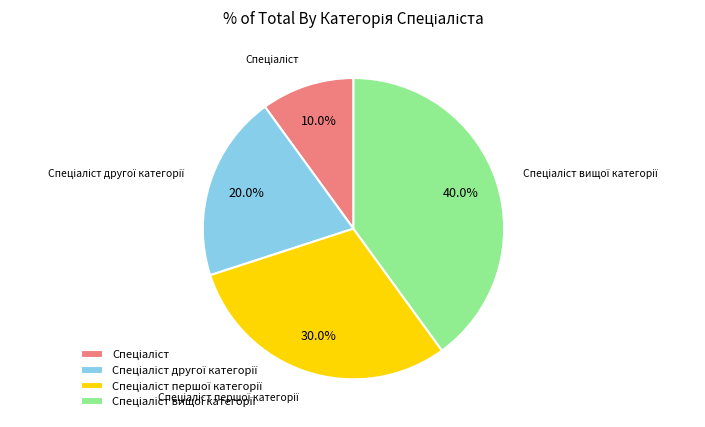

Does any single category account for the majority?

No